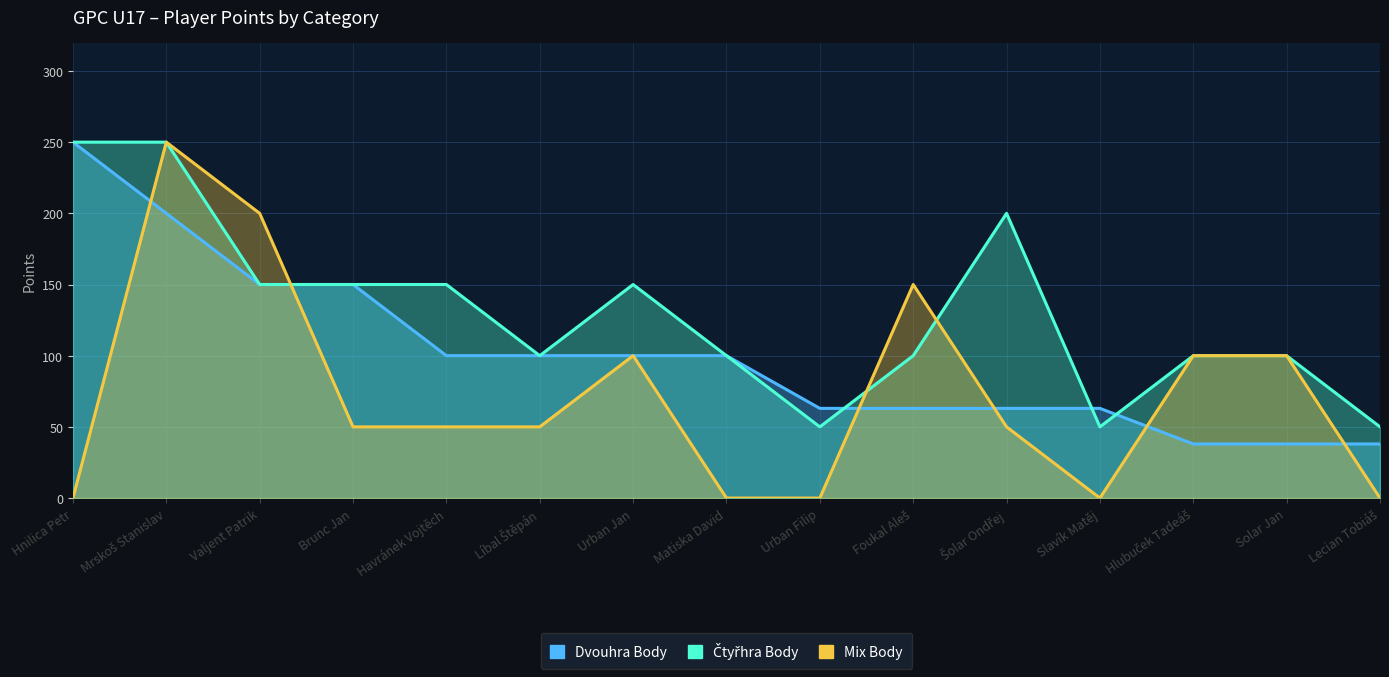

Between Slavík Matěj and Solar Jan, which series saw the biggest shift?

Mix Body